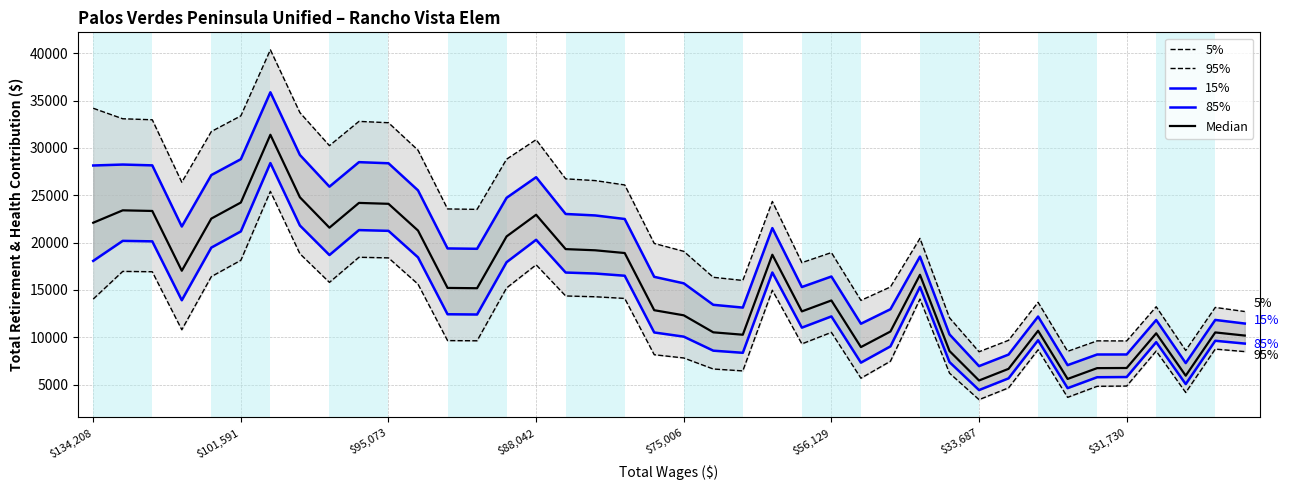

What is the sum of all 15% values?

752857.8